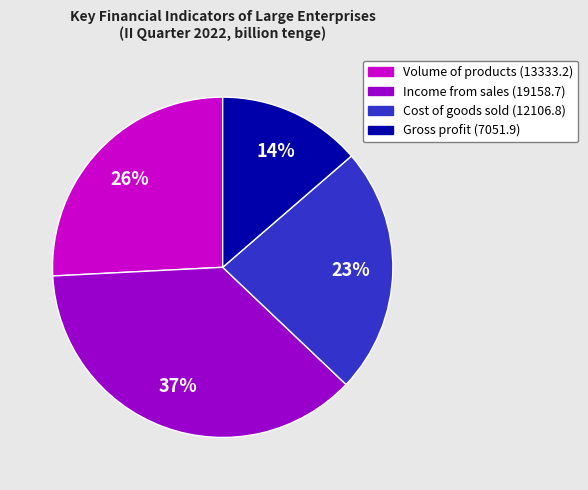

Count the number of slices in the pie.

4